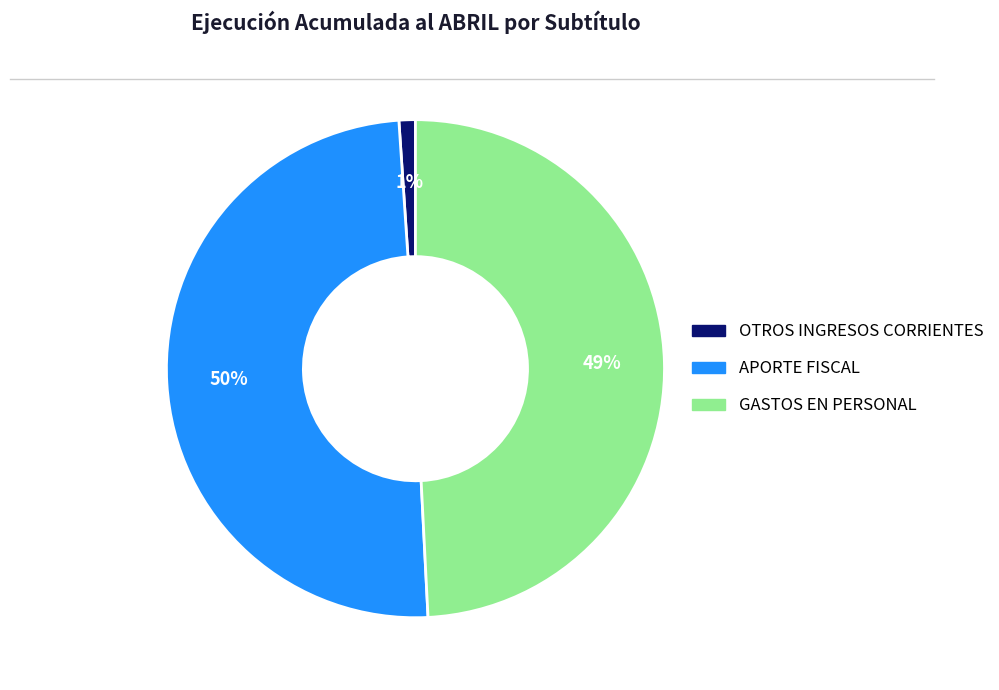

Rank the categories by value from lowest to highest.

OTROS INGRESOS CORRIENTES, GASTOS EN PERSONAL, APORTE FISCAL